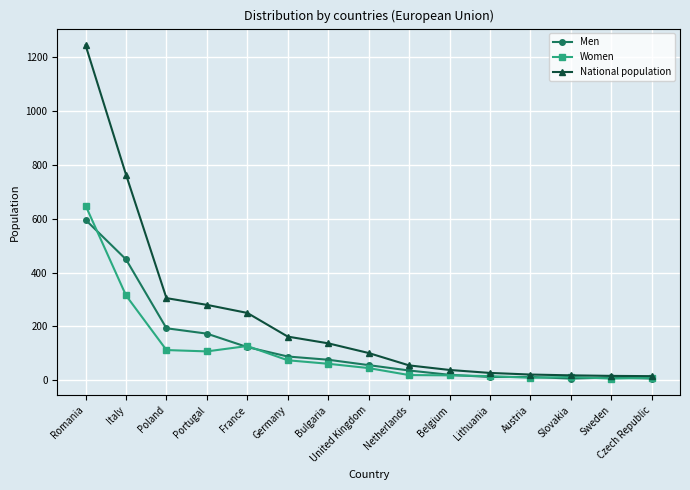

What is the average value of the National population series?

229